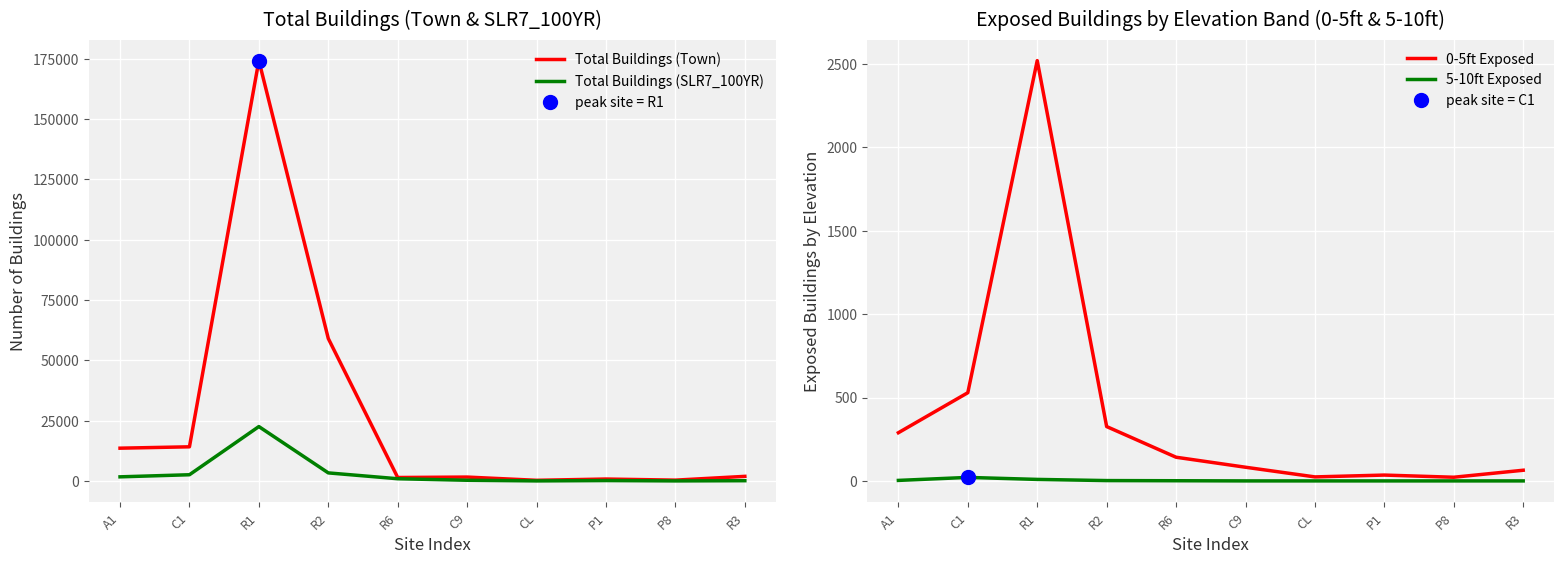

What is the highest value of the 0-5ft Exposed series?

2521